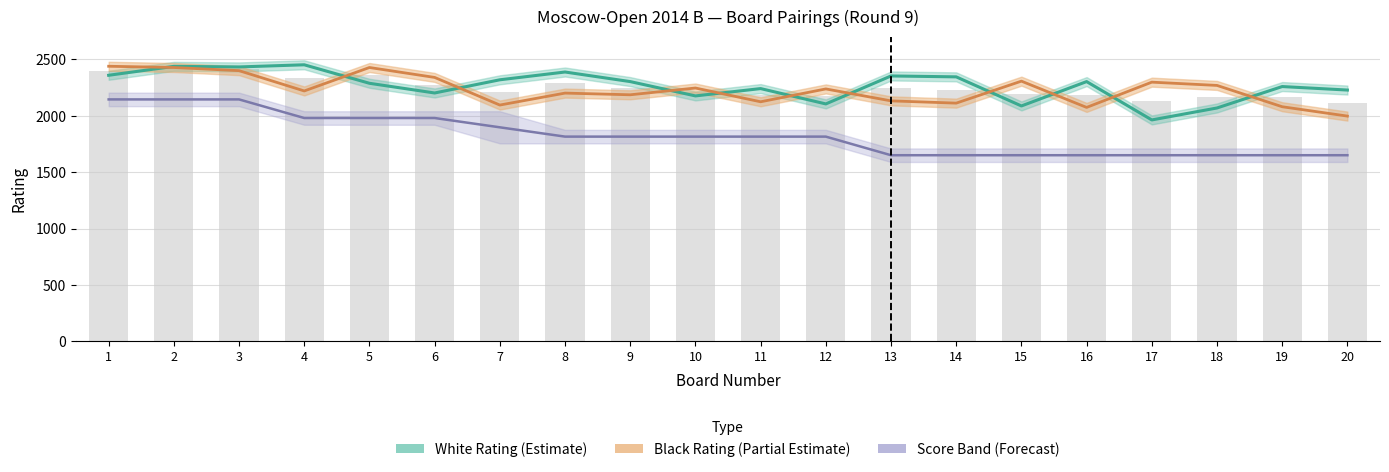

How many groups of bars are there?

20